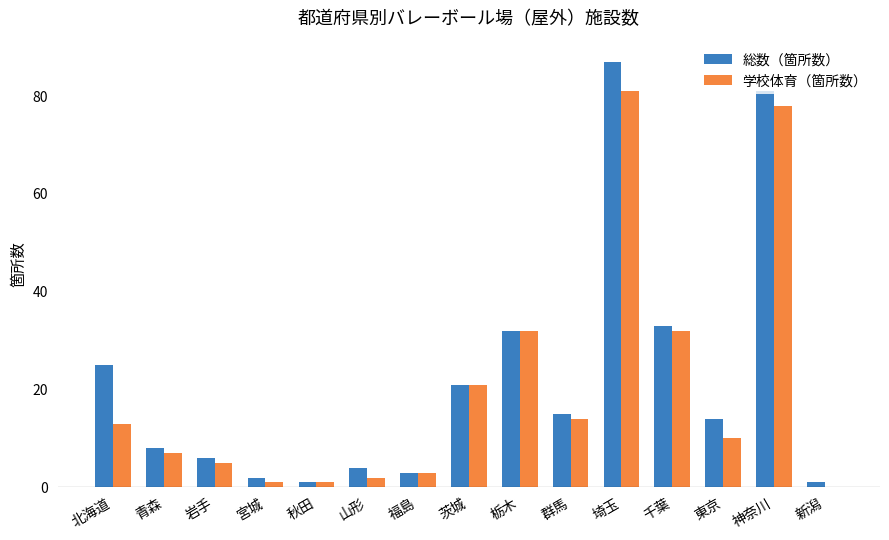

What are all the series names shown in the legend?

総数（箇所数）, 学校体育（箇所数）